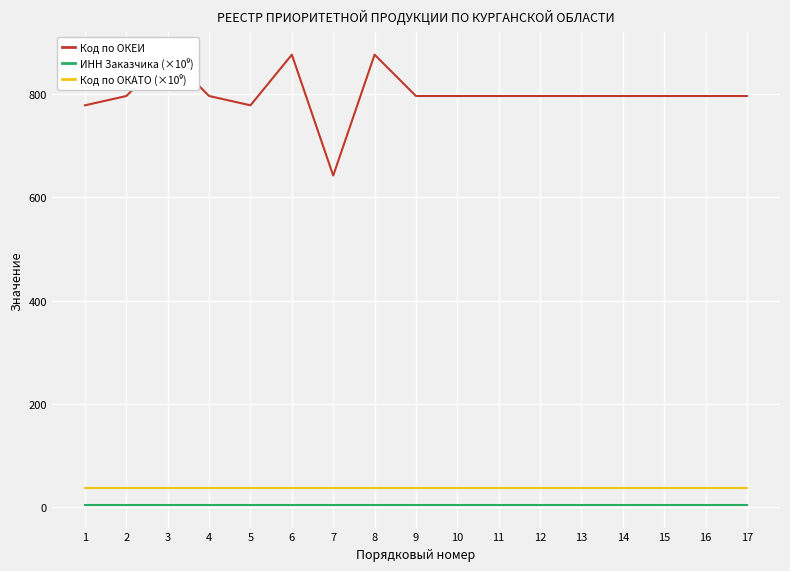

What is the total value across all series at 9?

837.9